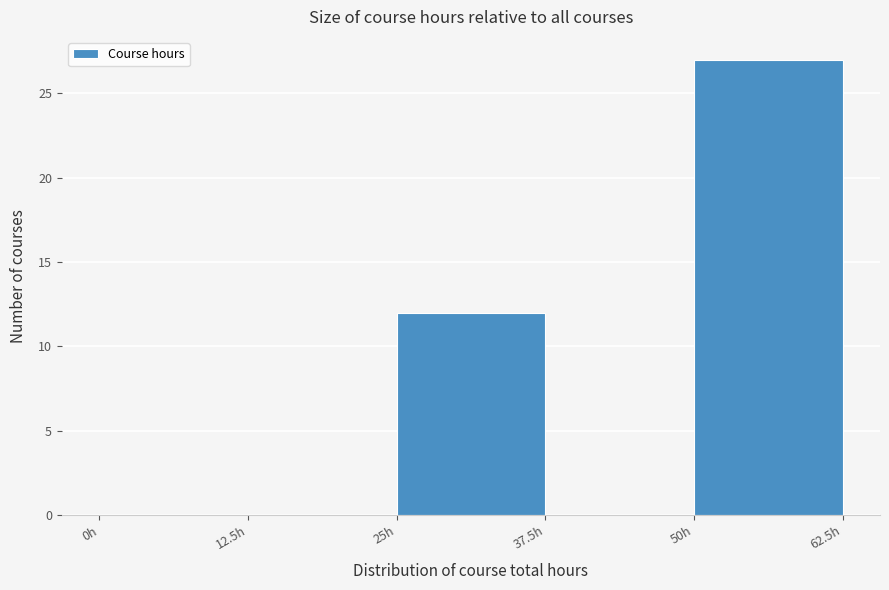

Reading left to right, list every bar in this chart as the range it spans on the x-axis followed by its height. Neither the bar edges nor the heights are printed on the chart, so give them approximately, as read against the axes.

0.0 to 12.5: 0
12.5 to 25.0: 0
25.0 to 37.5: 12
37.5 to 50.0: 0
50.0 to 62.5: 27